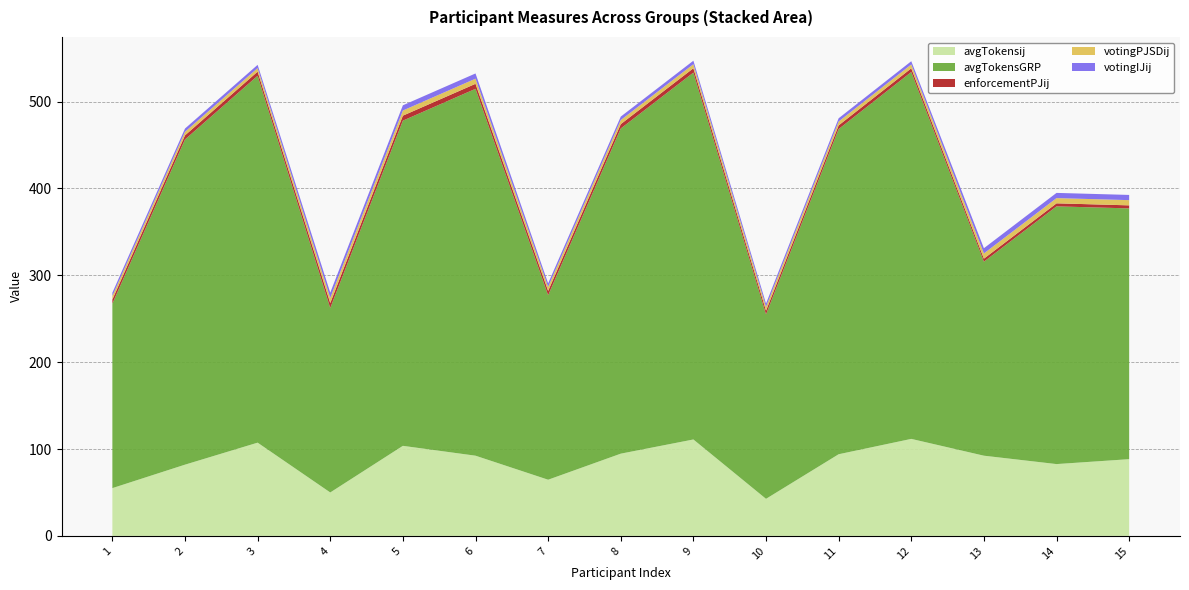

Reading left to right, what are all the values shown in this chart?

avgTokensij: 55.0	82.0	107.3	50.0	103.7	92.3	64.7	94.7	111.0	42.7	94.0	111.7	92.3	82.7	88.3
avgTokensGRP: 212.3	374.3	422.3	212.3	374.3	422.3	212.3	374.3	422.3	212.3	374.3	422.3	223.3	296.7	288.7
enforcementPJij: 4.8	4.8	4.8	5.8	5.8	5.8	5.0	5.0	5.0	4.2	4.2	4.2	3.5	3.5	3.5
votingPJSDij: 4.1	4.1	4.1	5.9	5.9	5.9	4.7	4.7	4.7	4.4	4.4	4.4	6.0	6.0	6.0
votingIJij: 3.8	3.8	3.8	6.0	6.0	6.0	4.0	4.0	4.0	3.8	3.8	3.8	6.0	6.0	6.0